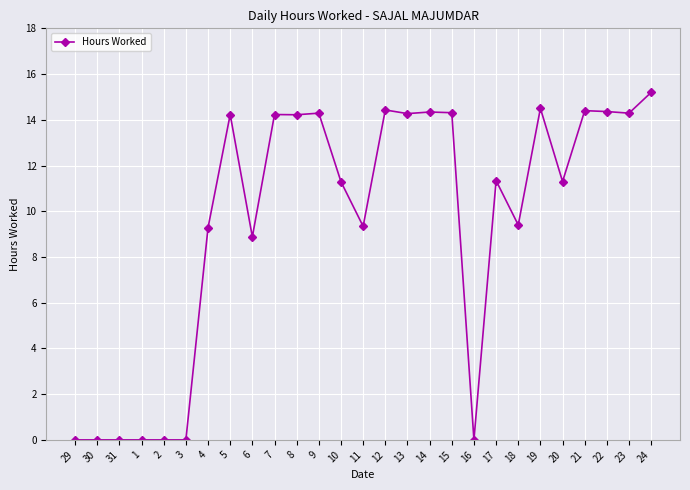

Read the value at 14.

14.3